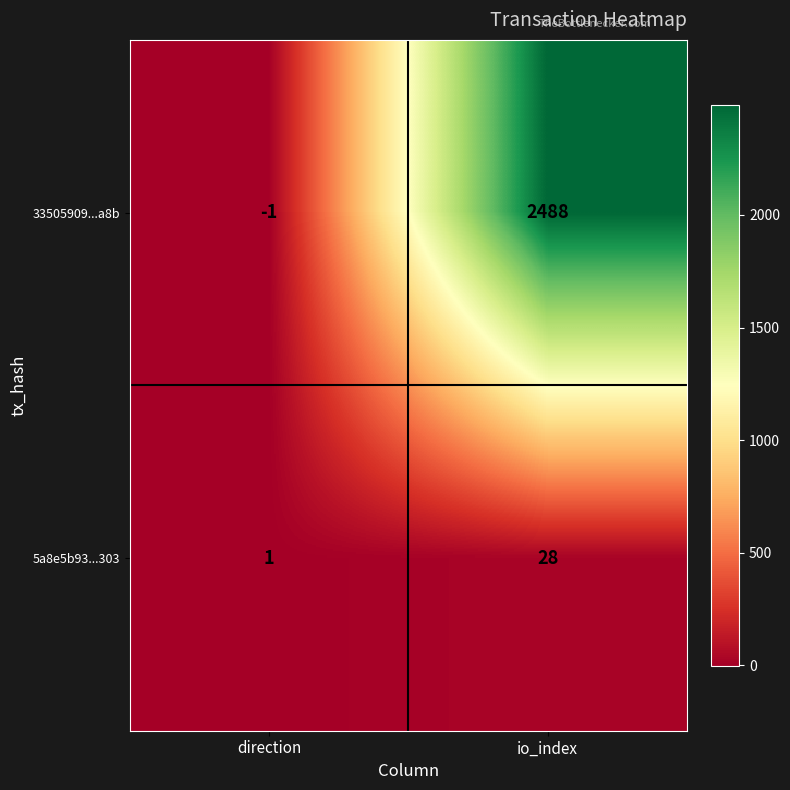

At which label is 5a8e5b93...303 closest to 14?

direction